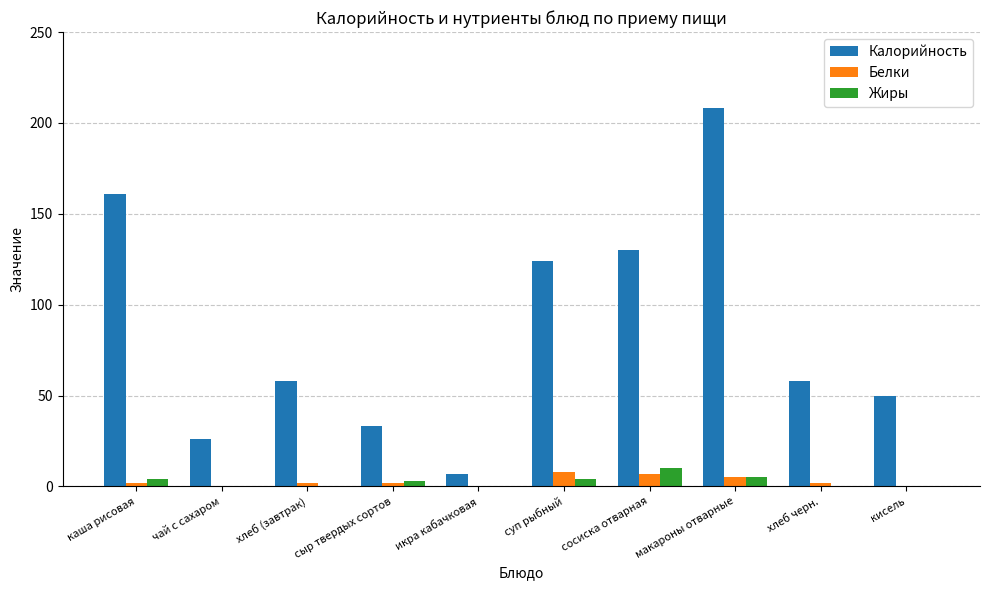

What is the sum of the Жиры values at сосиска отварная and сыр твердых сортов?

13.0